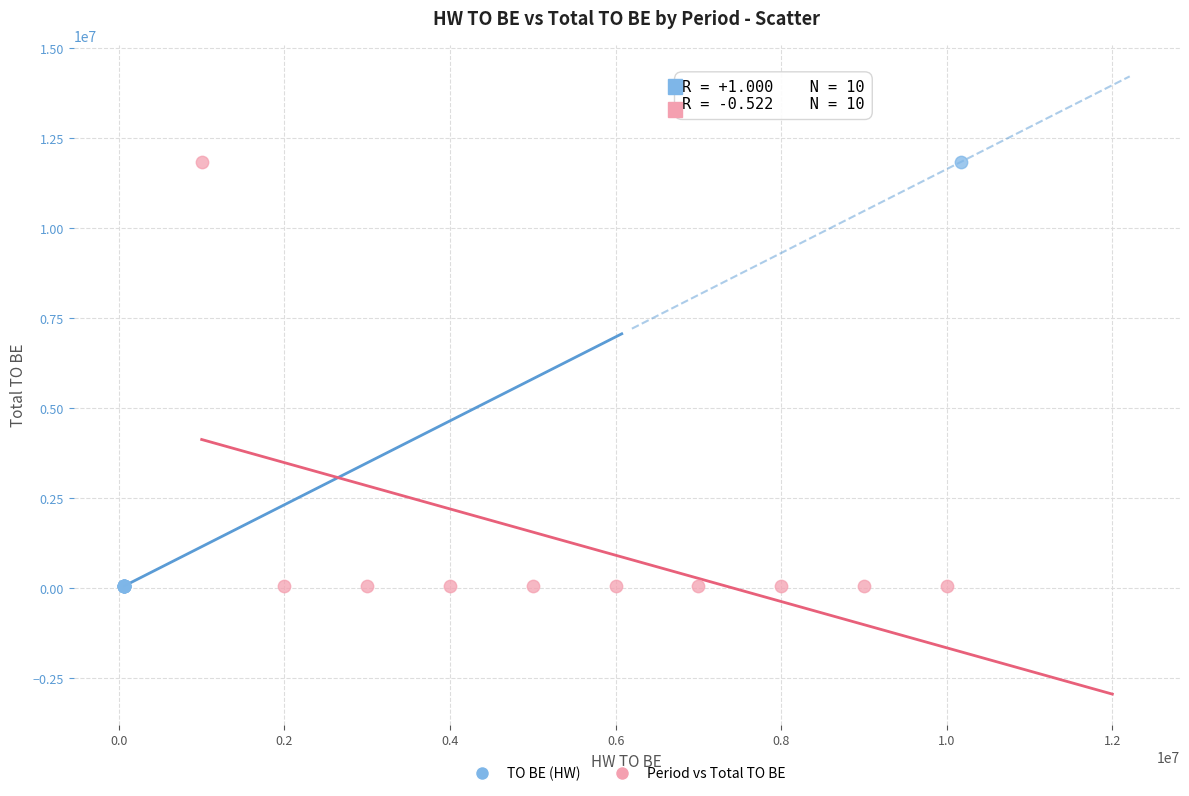

What are all the series names shown in the legend?

TO BE (HW), Period vs Total TO BE